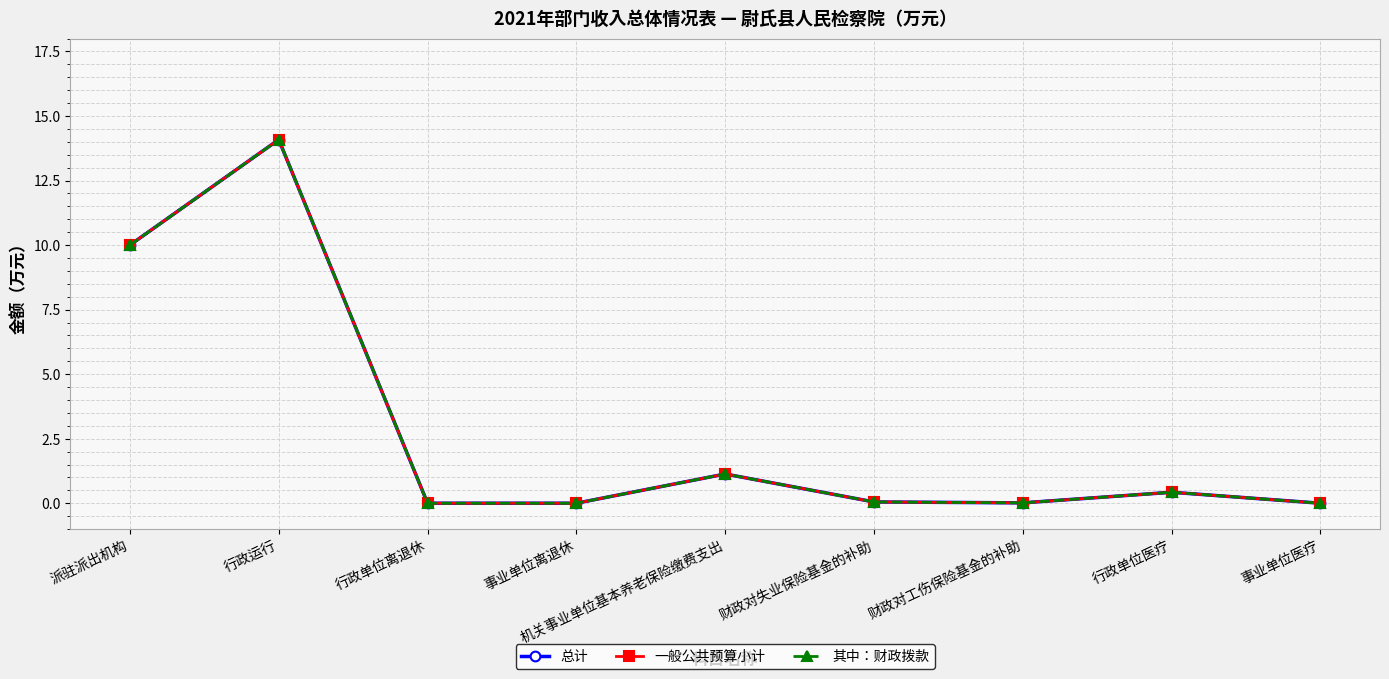

Is this an area chart (filled region under the line)?

No